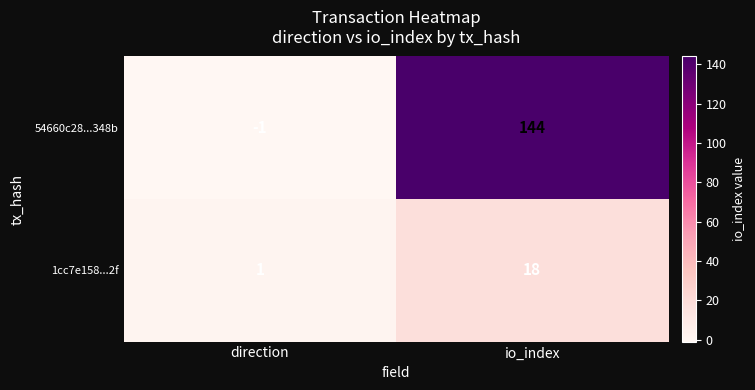

How many data points in 54660c28...348b are less than 144?

1